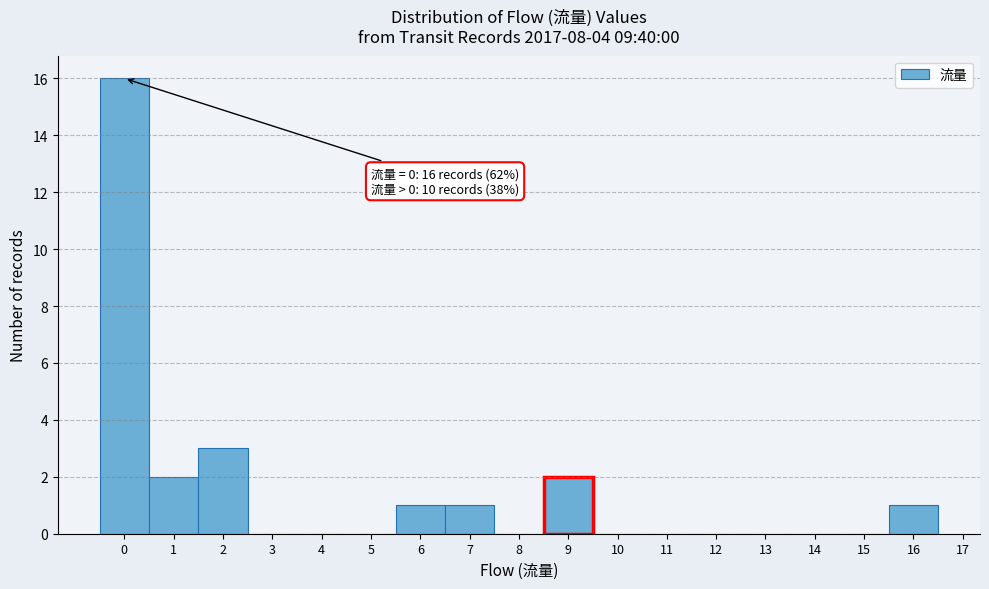

Which range on the x-axis has the tallest bar?

-0.5 to 0.5